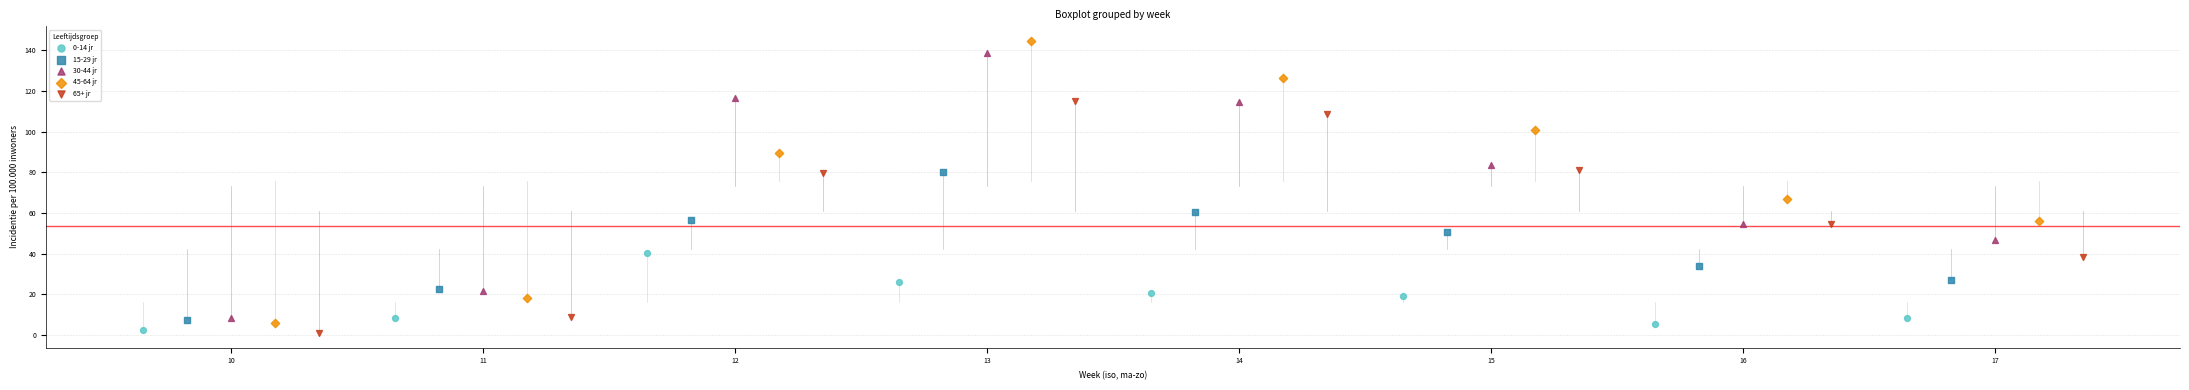

Which series contains the highest Y value?

45-64 jr